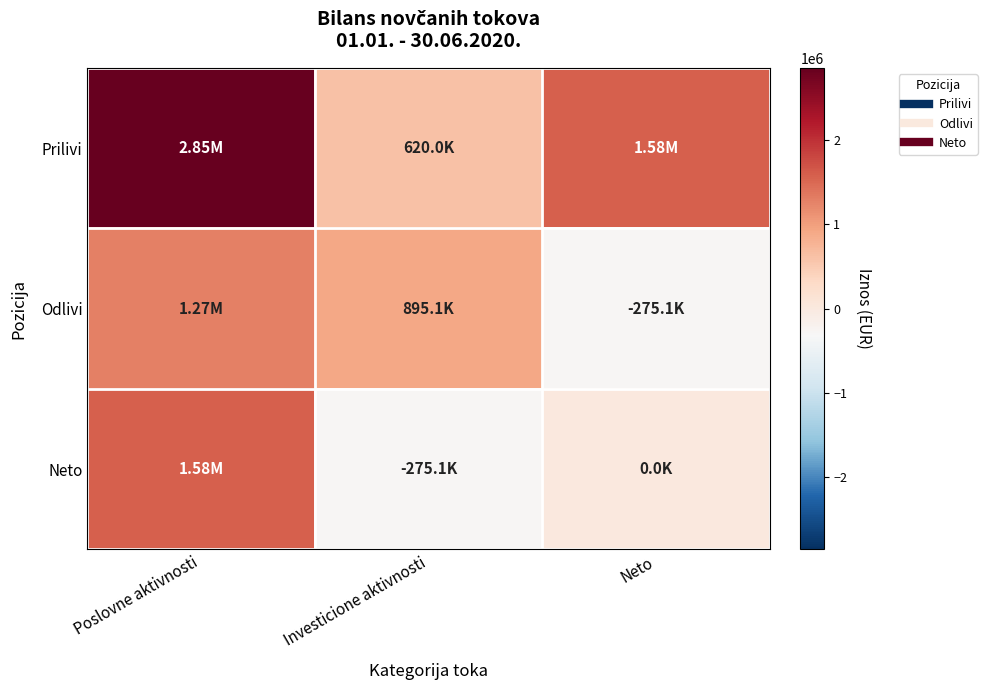

Reading right to left, what are all the values shown in this chart?

Prilivi: Neto=1578527.2	Investicione aktivnosti=620007.9	Poslovne aktivnosti=2851545.8
Odlivi: Neto=-275126.4	Investicione aktivnosti=895134.3	Poslovne aktivnosti=1273018.5
Neto: Neto=0.0	Investicione aktivnosti=-275126.4	Poslovne aktivnosti=1578527.2